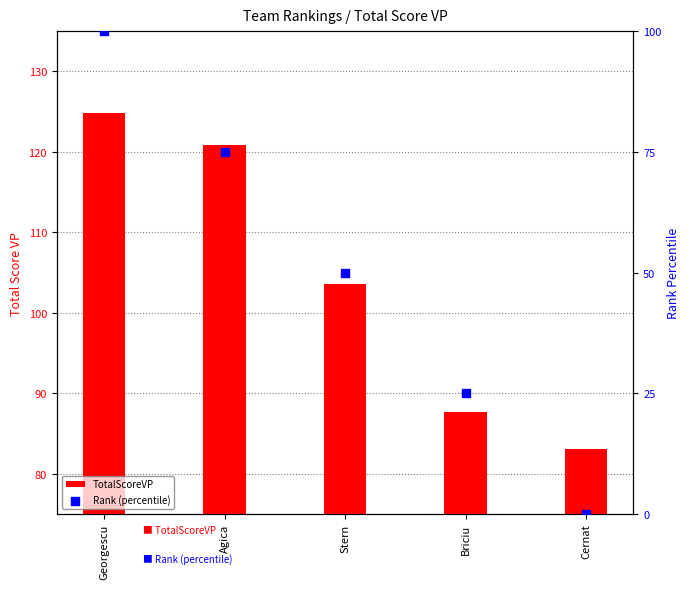

At how many categories does at least one series exceed 102?

3